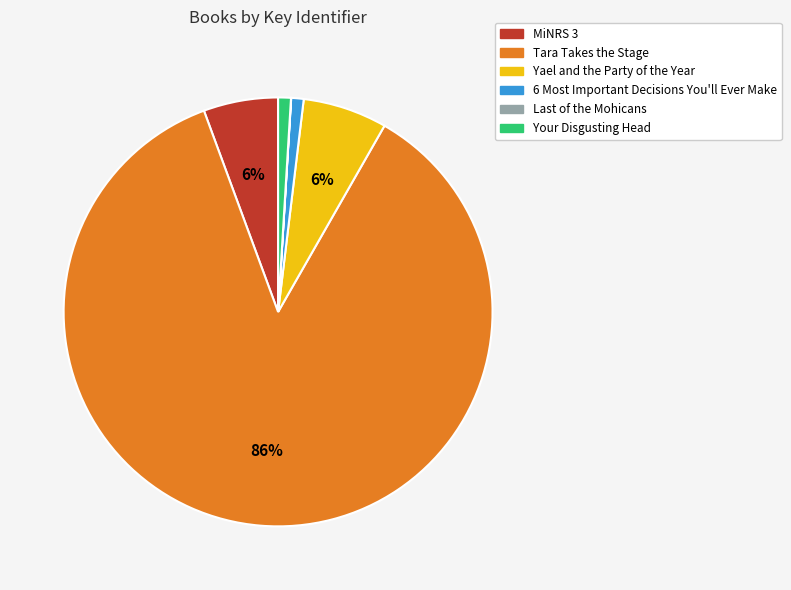

What is the largest slice in the pie chart?

Tara Takes the Stage